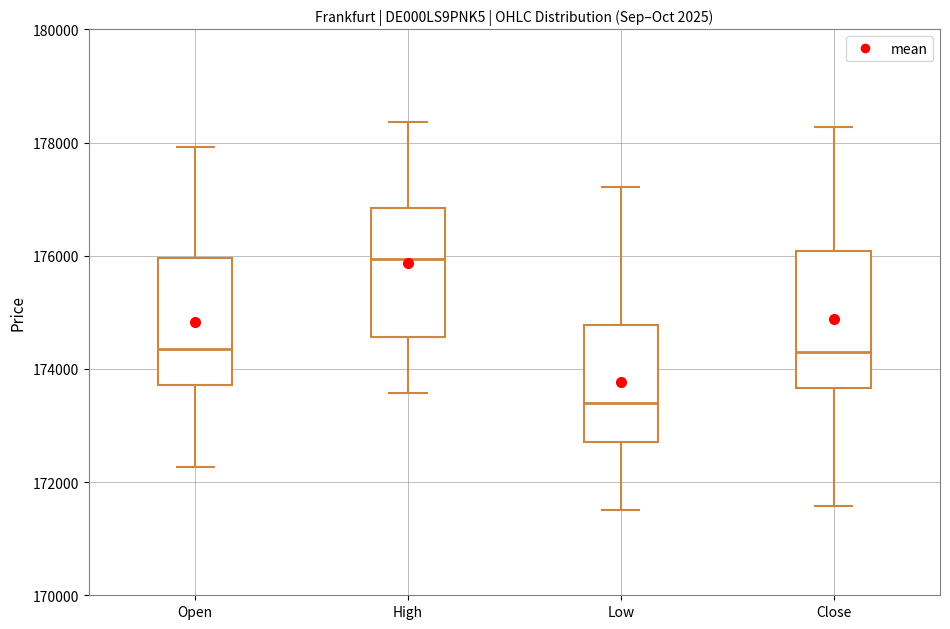

Reading left to right, transcribe this box plot: for each box, give where its median line is, the range the box spans, and where its two whiskers end, as read against the y-axis. The values are not printed on the chart, so give them approximately, as read against the axis.

Open: median 174400, box 173800 to 176000, whiskers 172200 to 178000
High: median 176000, box 174600 to 176800, whiskers 173600 to 178400
Low: median 173400, box 172800 to 174800, whiskers 171600 to 177200
Close: median 174200, box 173600 to 176000, whiskers 171600 to 178200